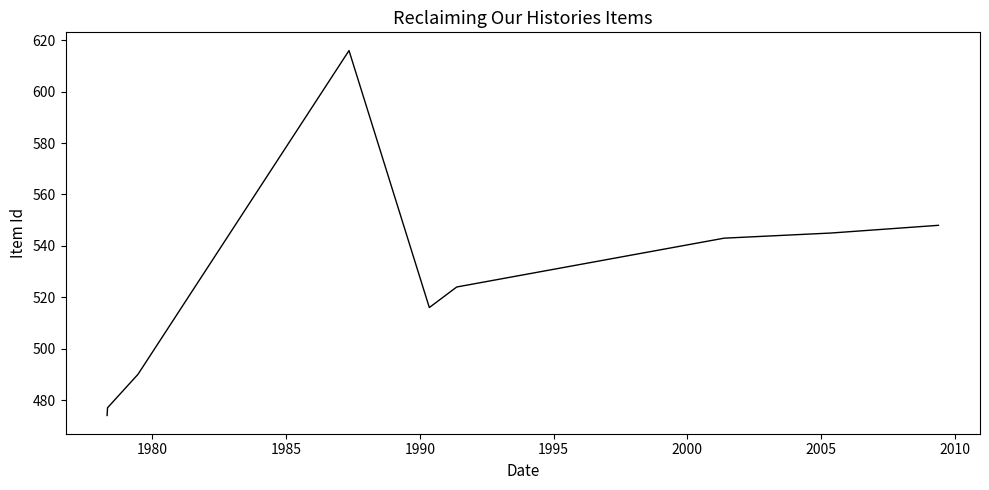

What is the minimum value shown in the chart?

474